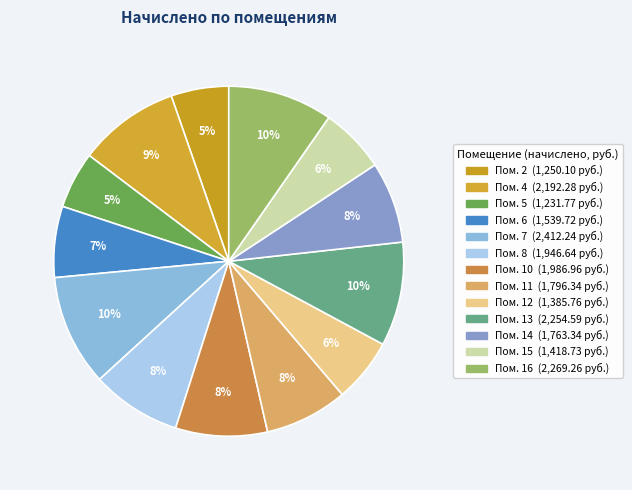

Count the number of slices in the pie.

13